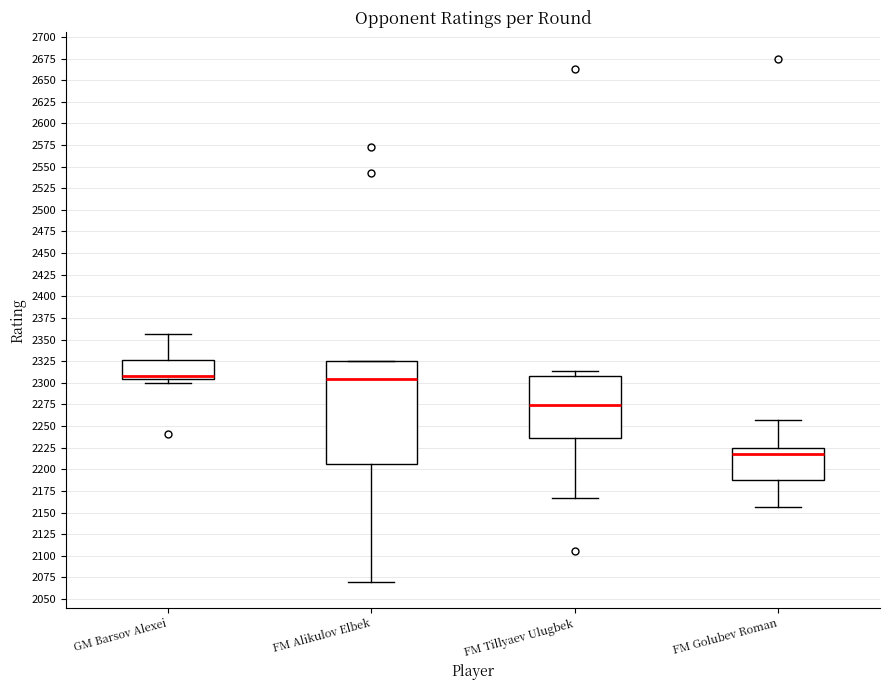

Reading left to right, read every box against the y-axis: the position of its median line, the range the box covers, and the ends of its whiskers. The values are not printed on the chart, so give them approximately, as read against the axis.

GM Barsov Alexei: median 2310, box 2305 to 2325, whiskers 2300 to 2355
FM Alikulov Elbek: median 2305, box 2205 to 2325, whiskers 2070 to 2325
FM Tillyaev Ulugbek: median 2275, box 2235 to 2310, whiskers 2165 to 2315
FM Golubev Roman: median 2220, box 2190 to 2225, whiskers 2155 to 2255